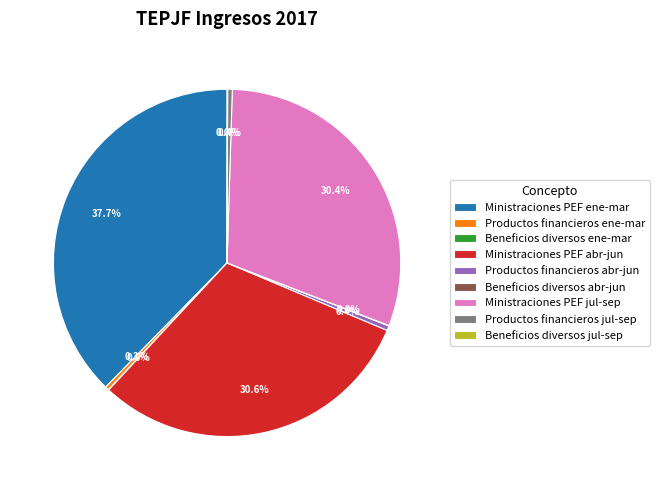

Does any single category account for the majority?

No